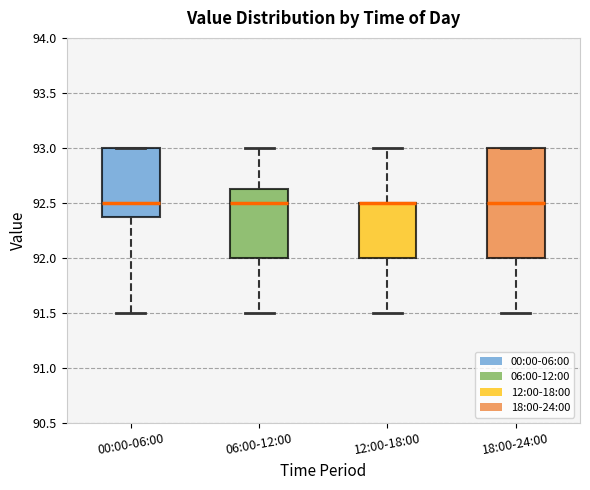

Comparing the boxes themselves (not the whiskers), which one is the tallest?

18:00-24:00